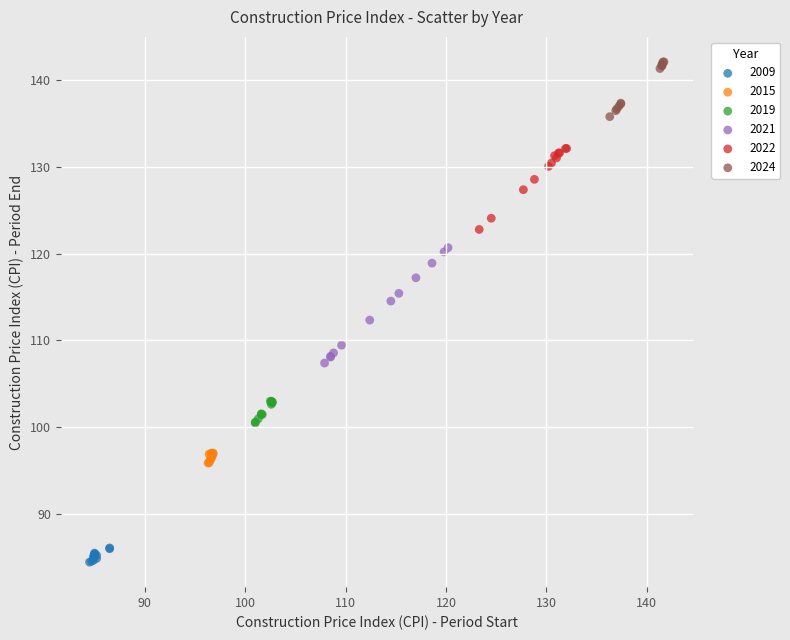

Which series has the widest spread of Y values?

2021